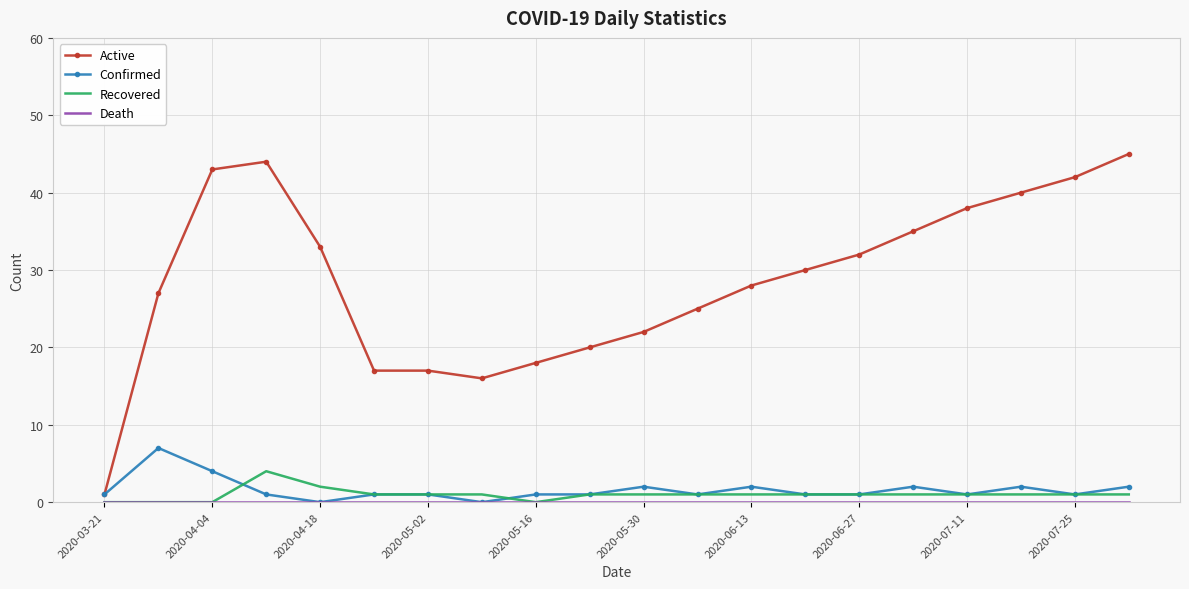

Which series has the widest spread of values?

Active